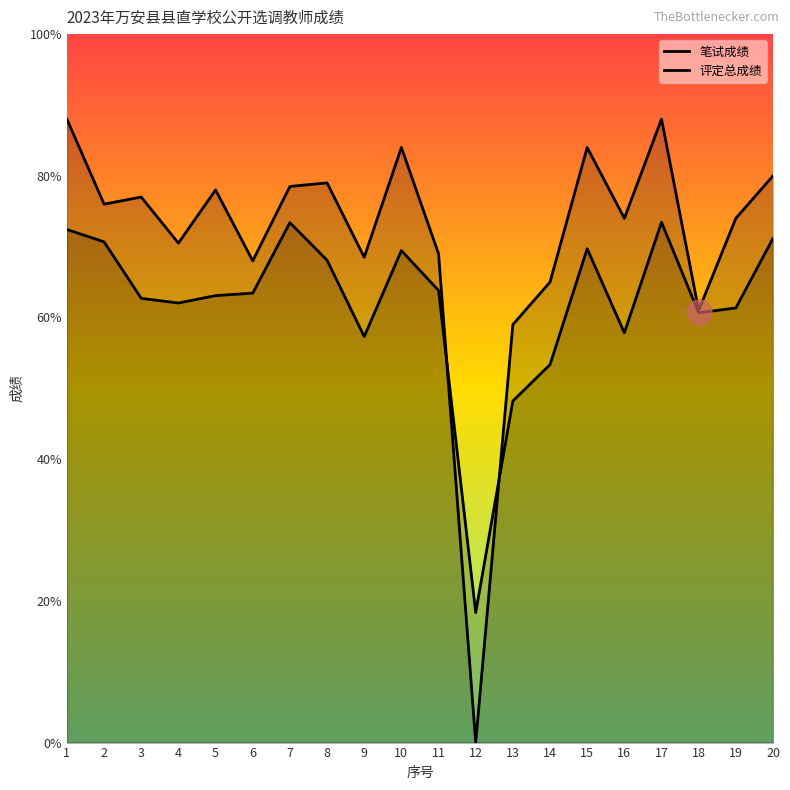

Which series changed the most between 10 and 14?

笔试成绩